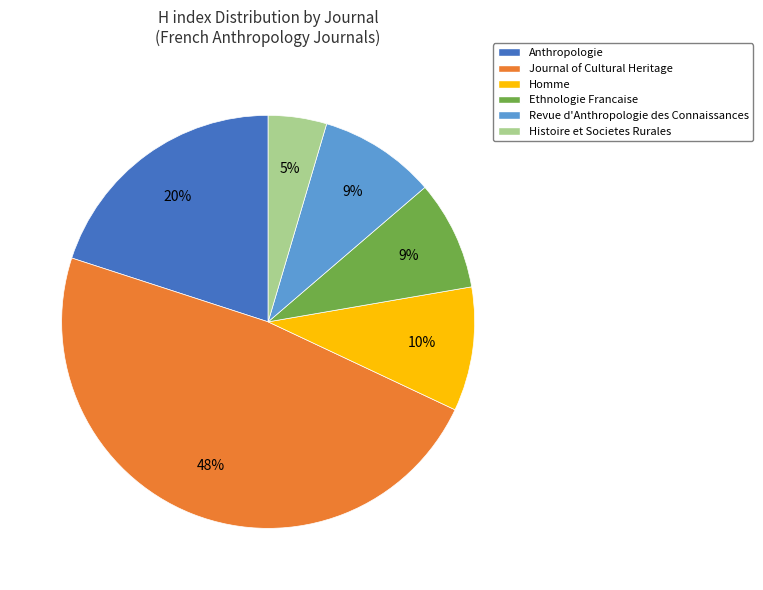

Does Histoire et Societes Rurales represent more than half of the total?

No